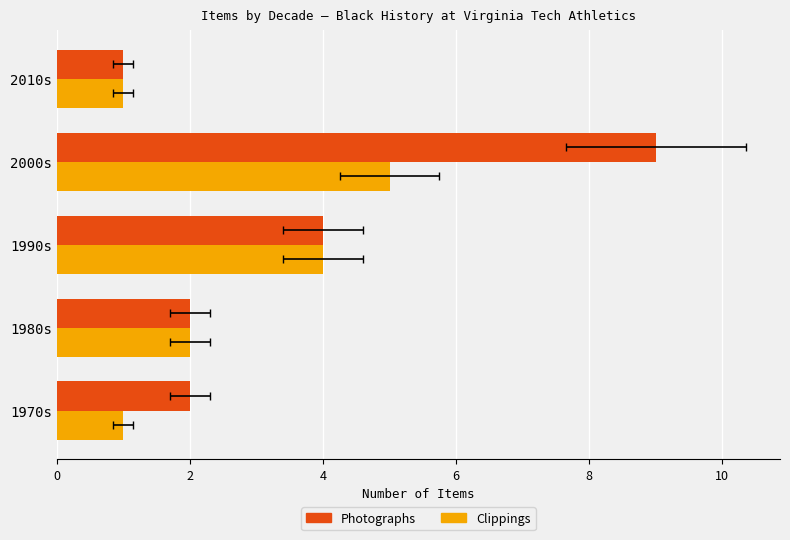

The Clippings series shows 2 at 1980s. True or false?

True